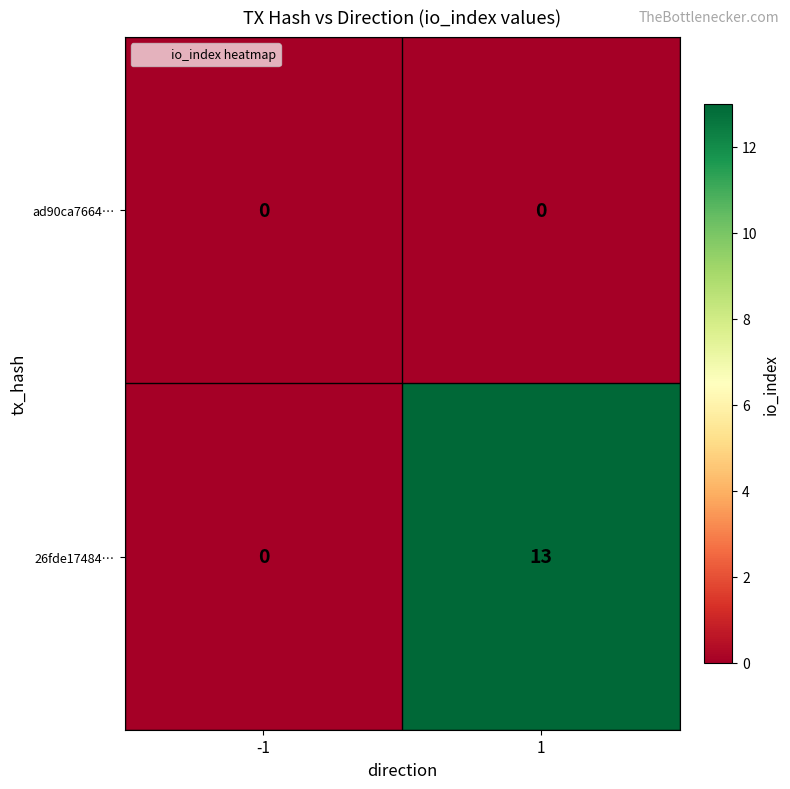

True or false: ad90ca7664… has a value of 0 at 1.

True